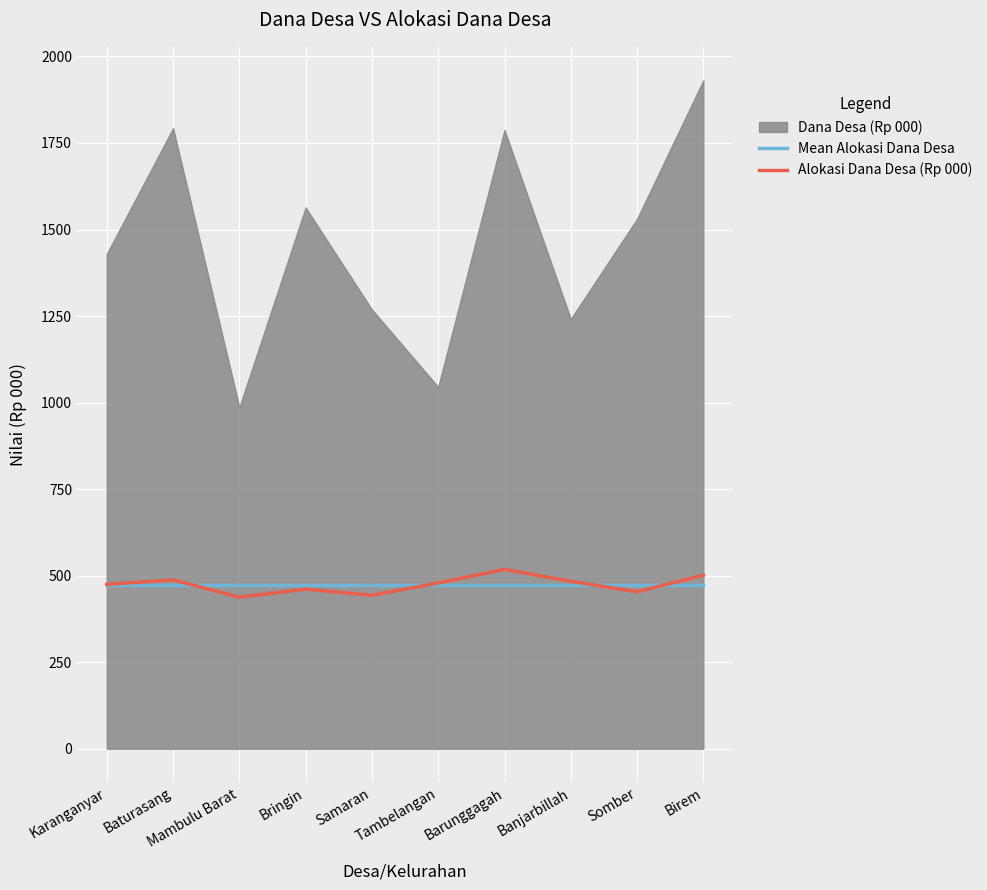

What is the value of the Alokasi Dana Desa (Rp 000) point at the 5th from the left?

443.4